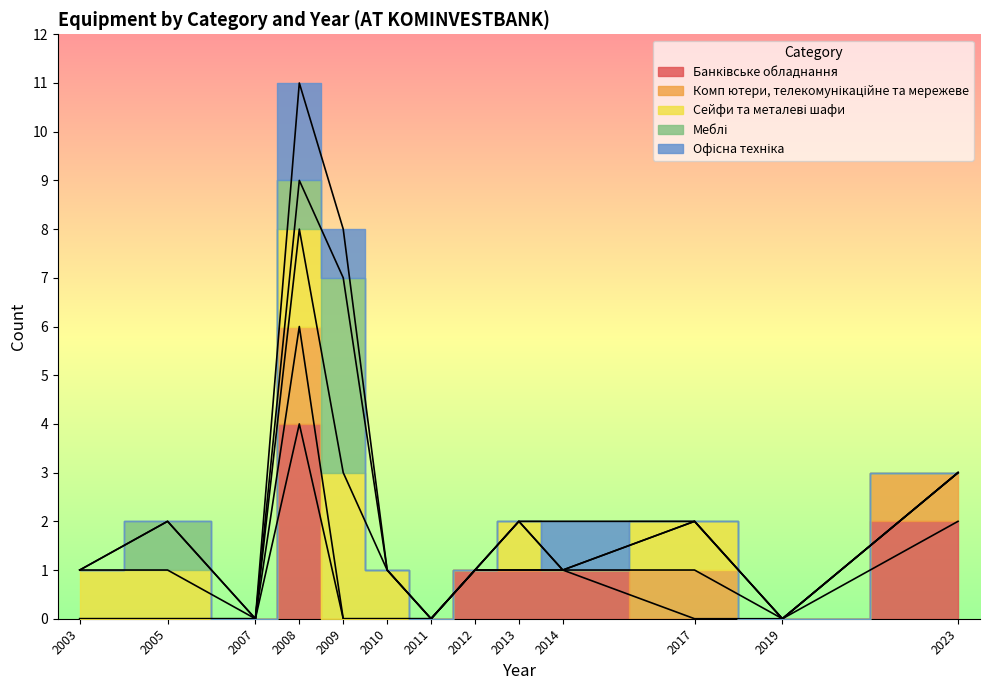

What are all the series names shown in the legend?

Банківське обладнання, Комп ютери, телекомунікаційне та мережеве, Сейфи та металеві шафи, Меблі, Офісна техніка